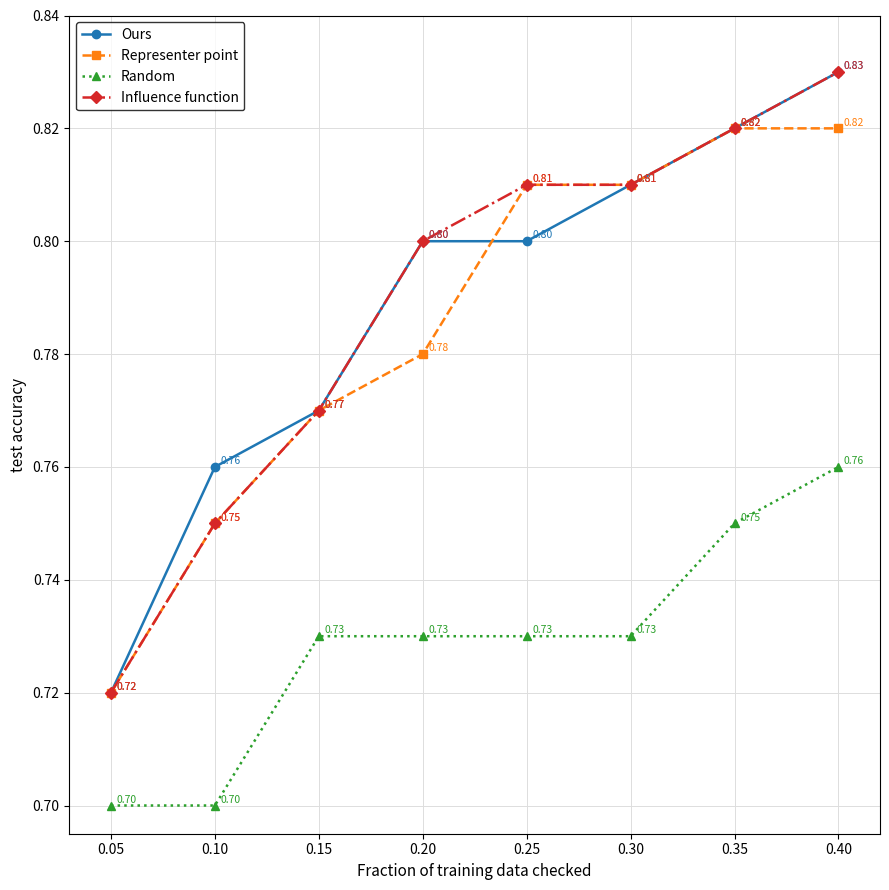

What is the maximum value shown in the chart?

0.8